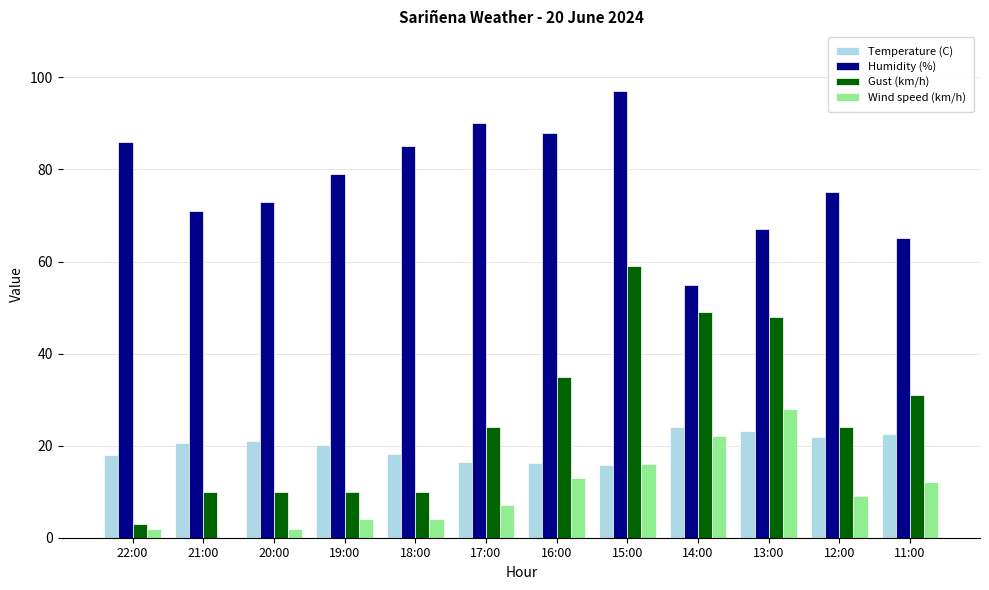

Count the number of data series in this chart.

4